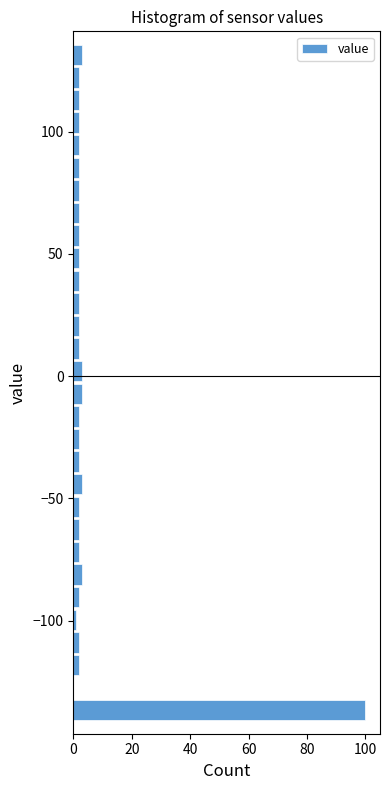

Around what value on the y-axis is the longest bar? Give the approximate position of its centre, as read against the axis.

-135